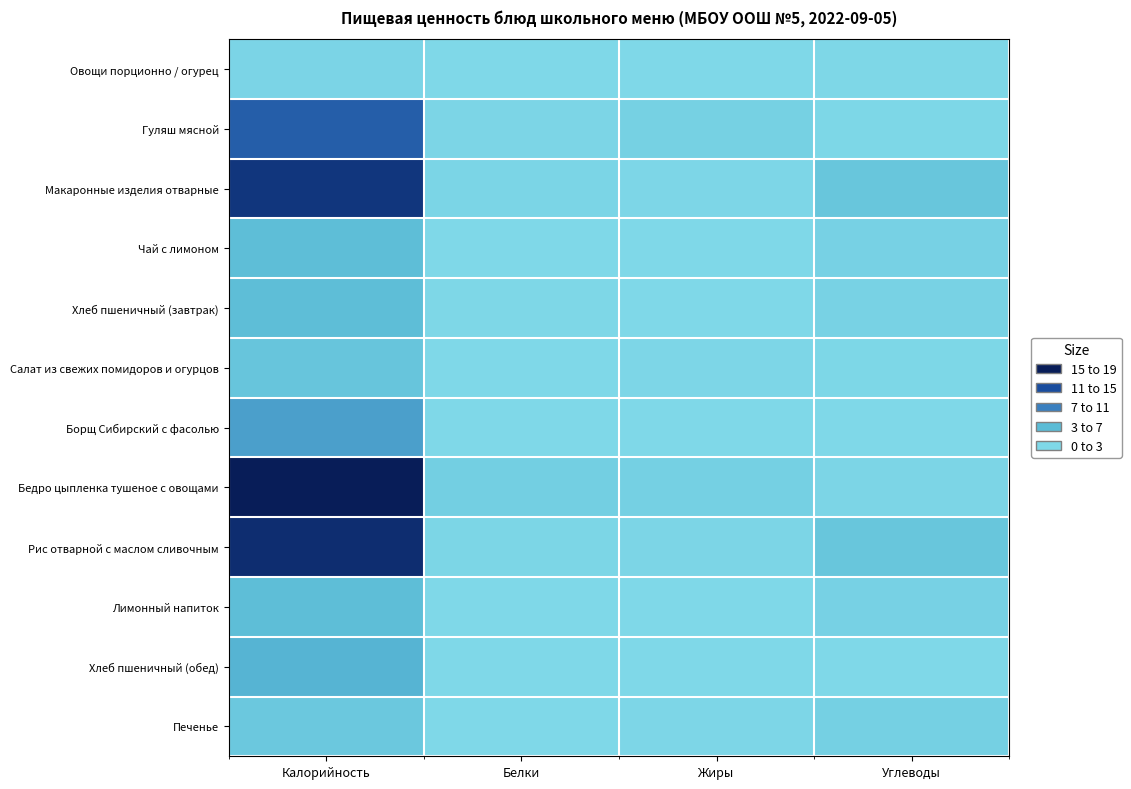

What is the total value across all series at Калорийность?

1409.7